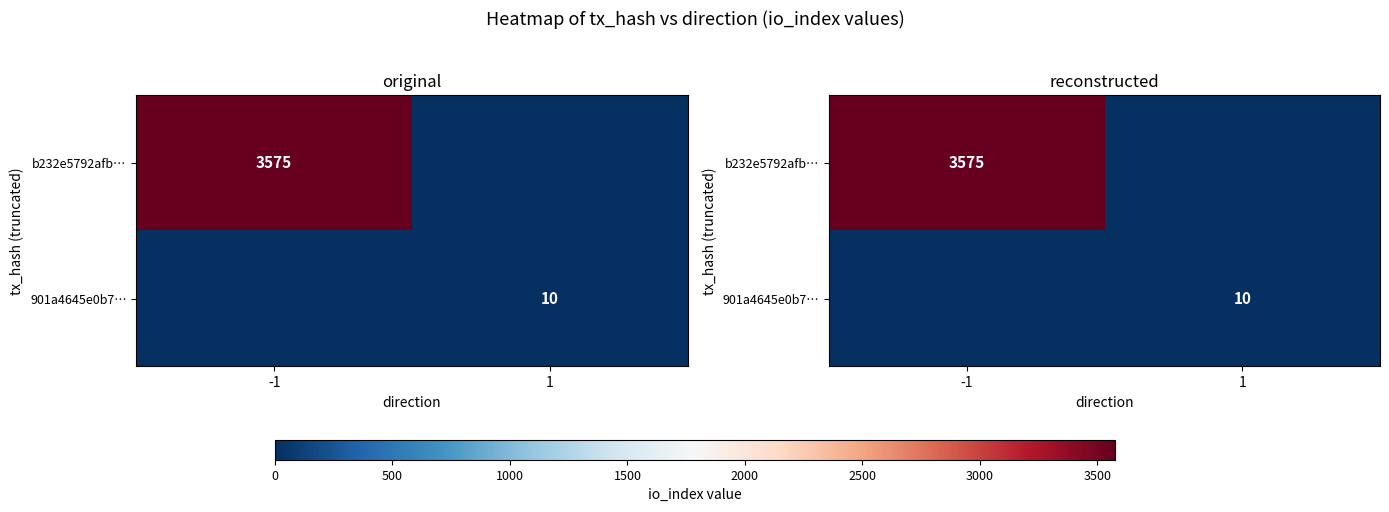

Is the value of b232e5792afb… at 1 greater than the value of 901a4645e0b7… at -1?

No